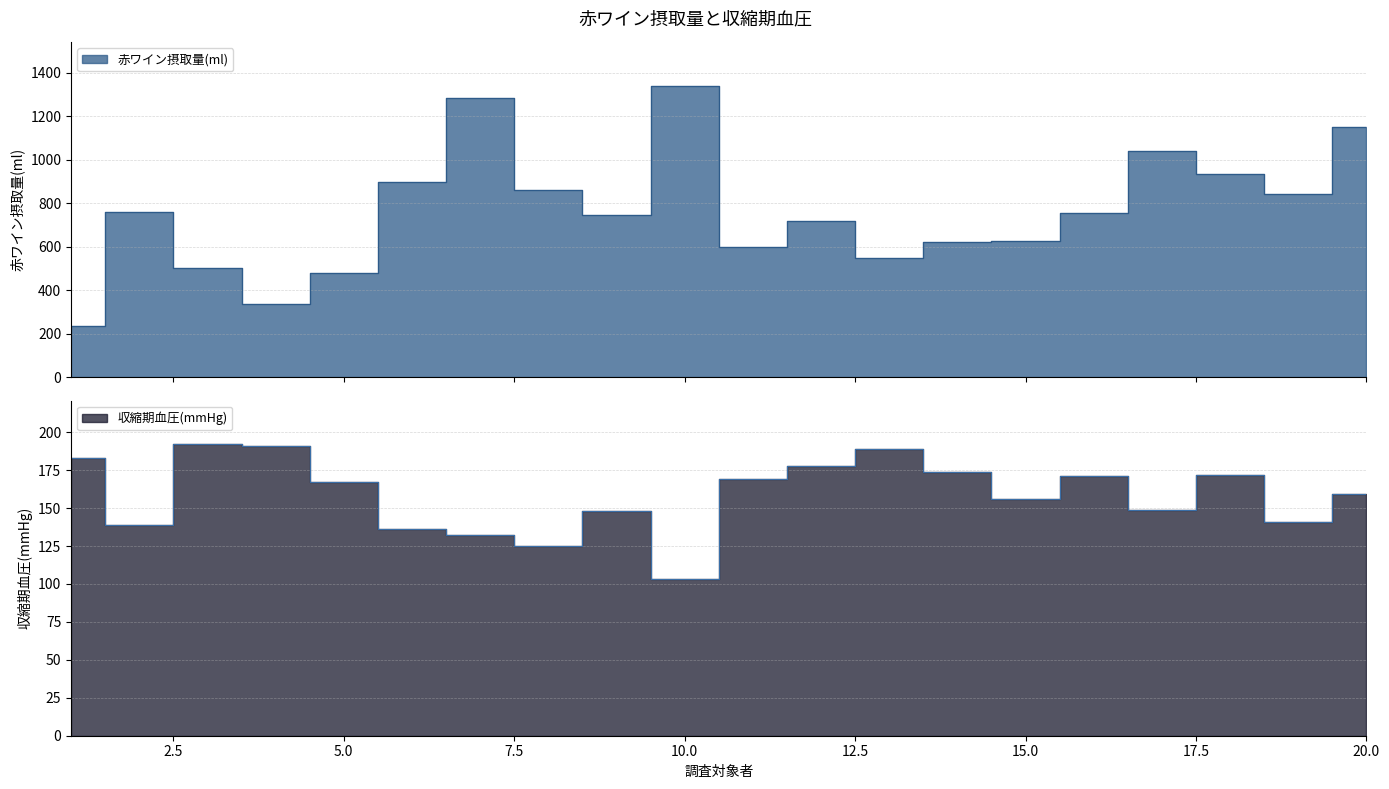

True or false: 赤ワイン摂取量(ml) has more than 2 points higher than both neighbors.

True